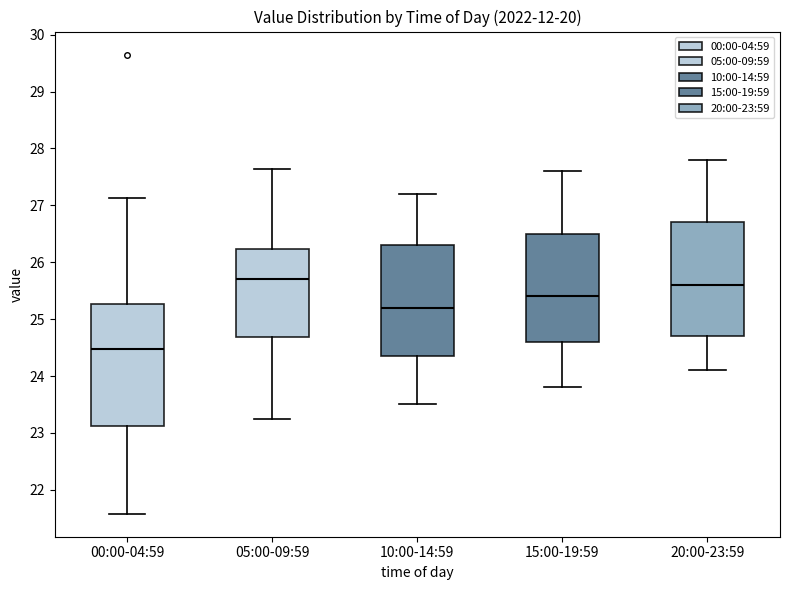

Reading left to right, transcribe this box plot: for each box, give where its median line is, the range the box spans, and where its two whiskers end, as read against the y-axis. The values are not printed on the chart, so give them approximately, as read against the axis.

00:00-04:59: median 24.5, box 23.1 to 25.3, whiskers 21.6 to 27.1
05:00-09:59: median 25.7, box 24.7 to 26.2, whiskers 23.3 to 27.6
10:00-14:59: median 25.2, box 24.4 to 26.3, whiskers 23.5 to 27.2
15:00-19:59: median 25.4, box 24.6 to 26.5, whiskers 23.8 to 27.6
20:00-23:59: median 25.6, box 24.7 to 26.7, whiskers 24.1 to 27.8